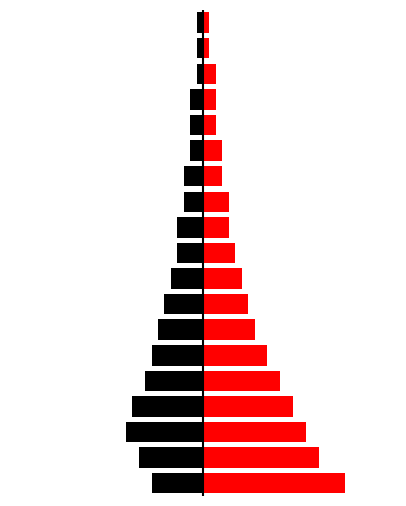

List the series in order of their peak value, highest first.

up, down